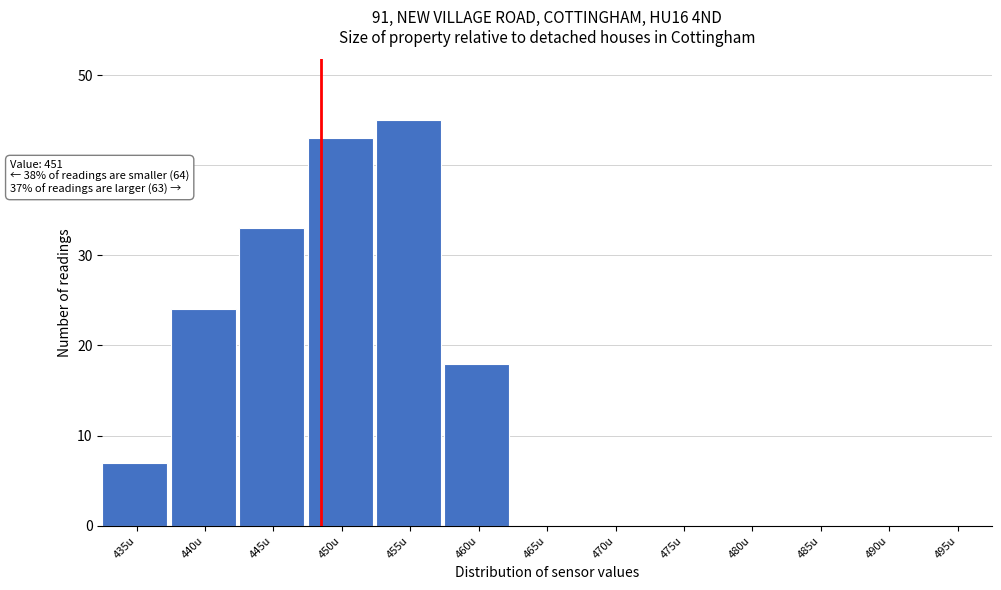

Reading left to right, list all the values displayed in this chart.

435u=7	440u=24	445u=33	450u=43	455u=45	460u=18	465u=0	470u=0	475u=0	480u=0	485u=0	490u=0	495u=0